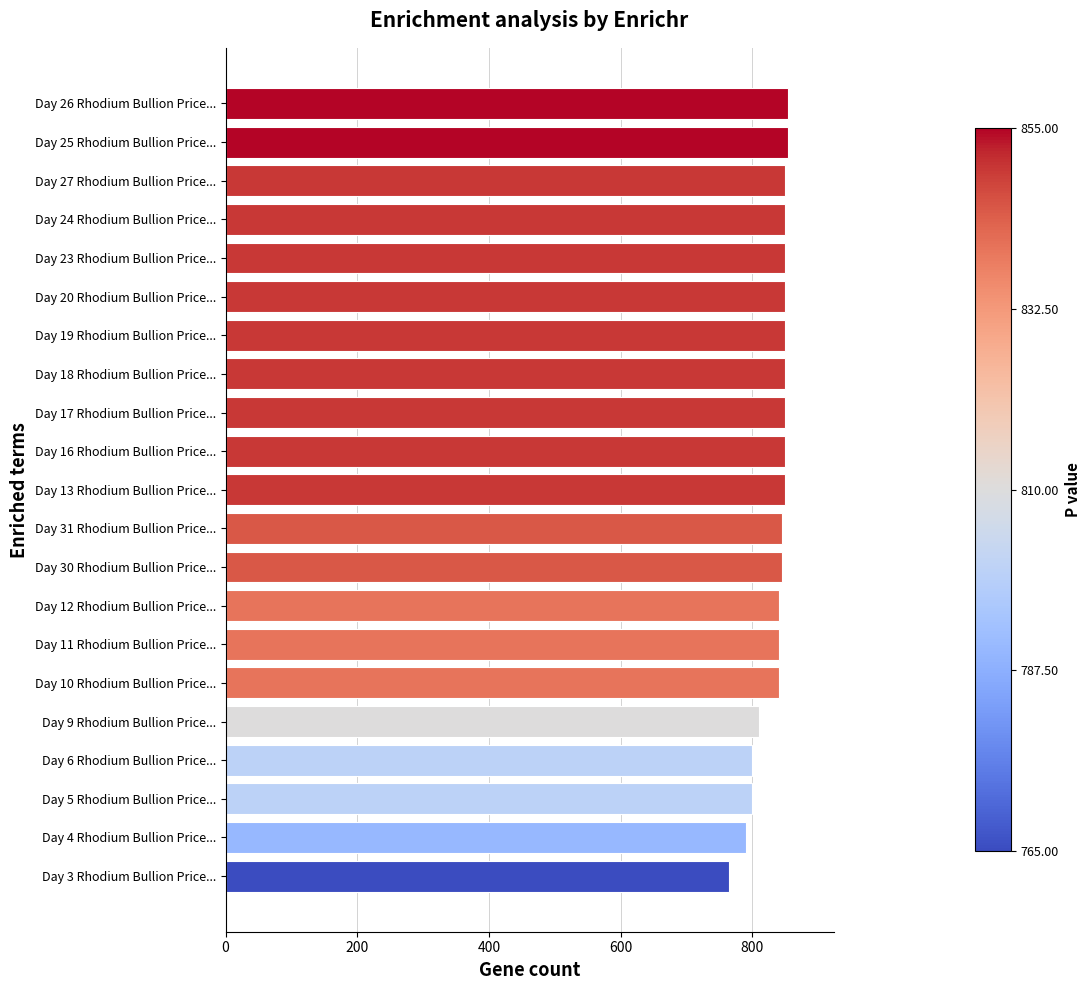

Read the value at Day 3 Rhodium Bullion Price....

765